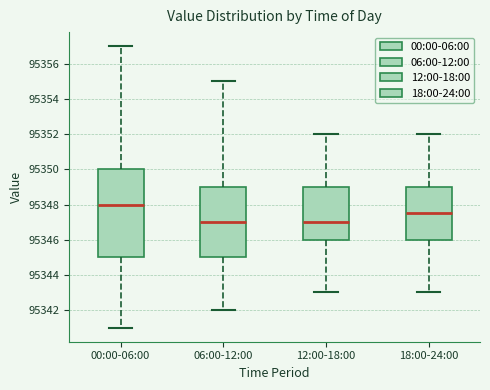

Reading left to right, read every box against the y-axis: the position of its median line, the range the box covers, and the ends of its whiskers. The values are not printed on the chart, so give them approximately, as read against the axis.

00:00-06:00: median 95348.0, box 95345.0 to 95350.0, whiskers 95341.0 to 95357.0
06:00-12:00: median 95347.0, box 95345.0 to 95349.0, whiskers 95342.0 to 95355.0
12:00-18:00: median 95347.0, box 95346.0 to 95349.0, whiskers 95343.0 to 95352.0
18:00-24:00: median 95347.6, box 95346.0 to 95349.0, whiskers 95343.0 to 95352.0